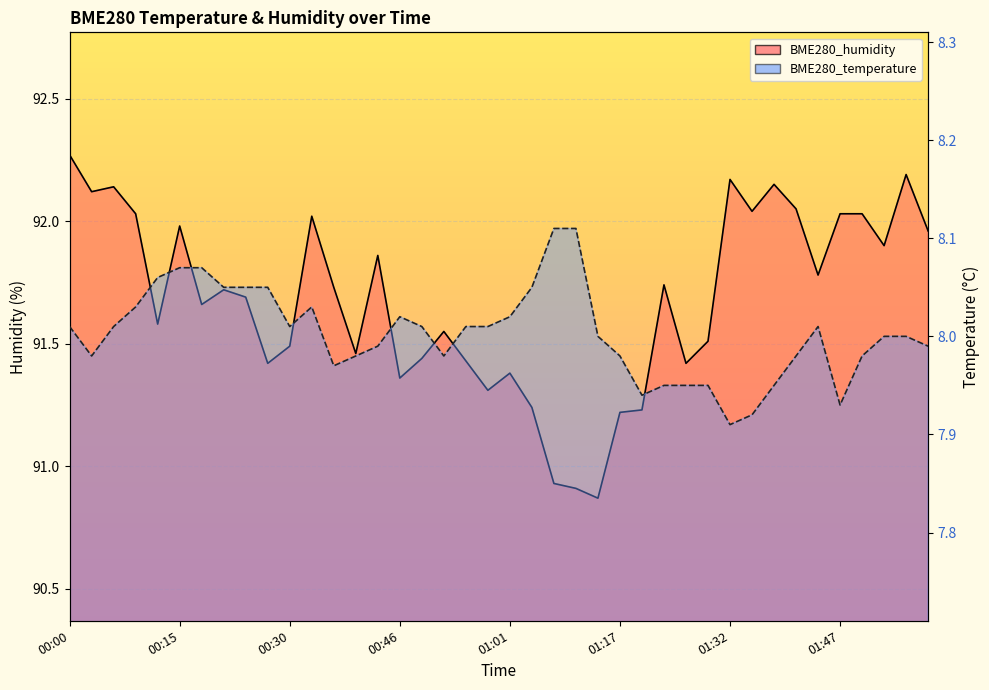

Between 01:32 and 01:07, which is larger?

01:07